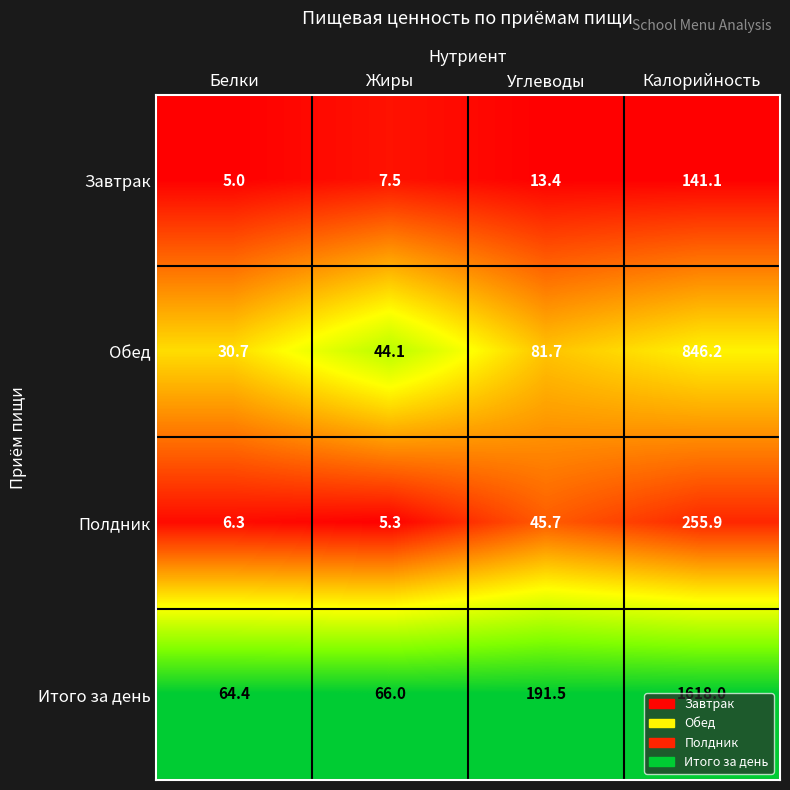

What is the sum of all Обед values?

1002.7